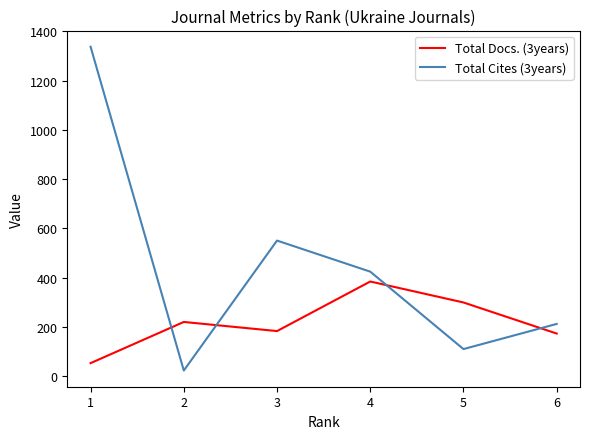

The value of Total Docs. (3years) at 3 is 125. True or false?

False